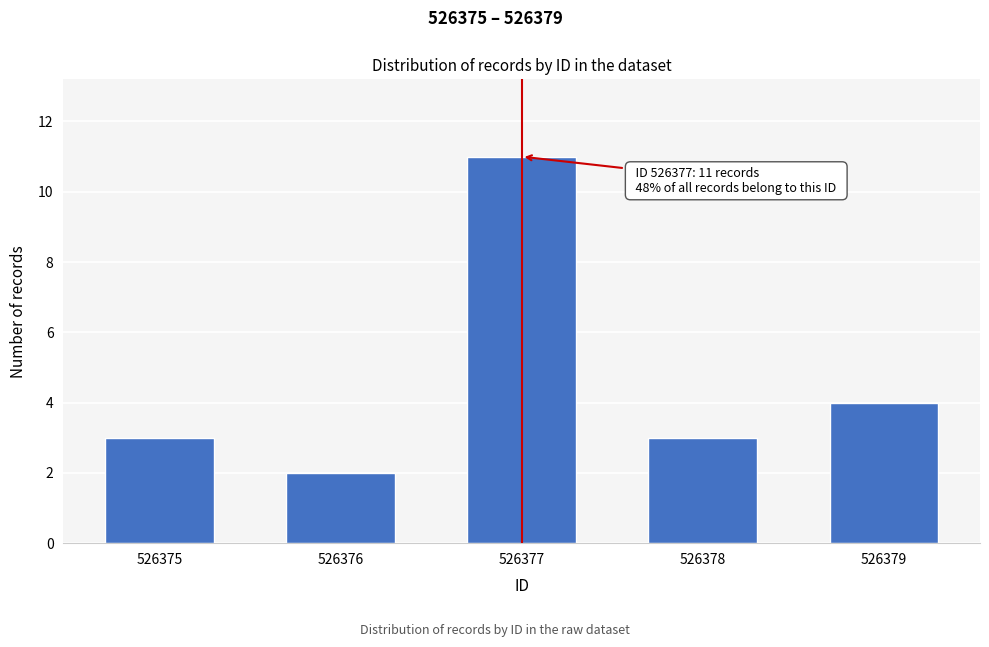

Reading right to left, list all the values displayed in this chart.

526379=4	526378=3	526377=11	526376=2	526375=3